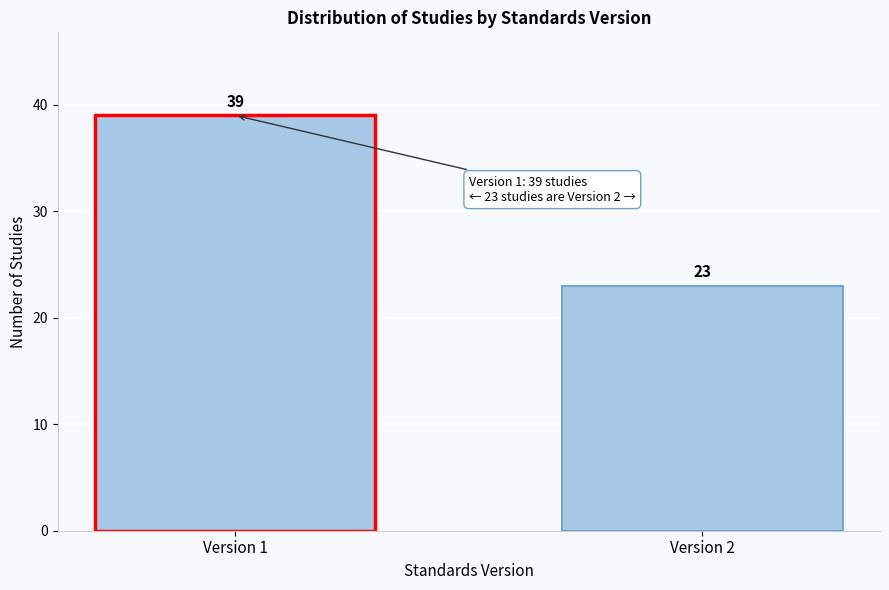

Reading left to right, transcribe all the data shown in this chart.

39	23